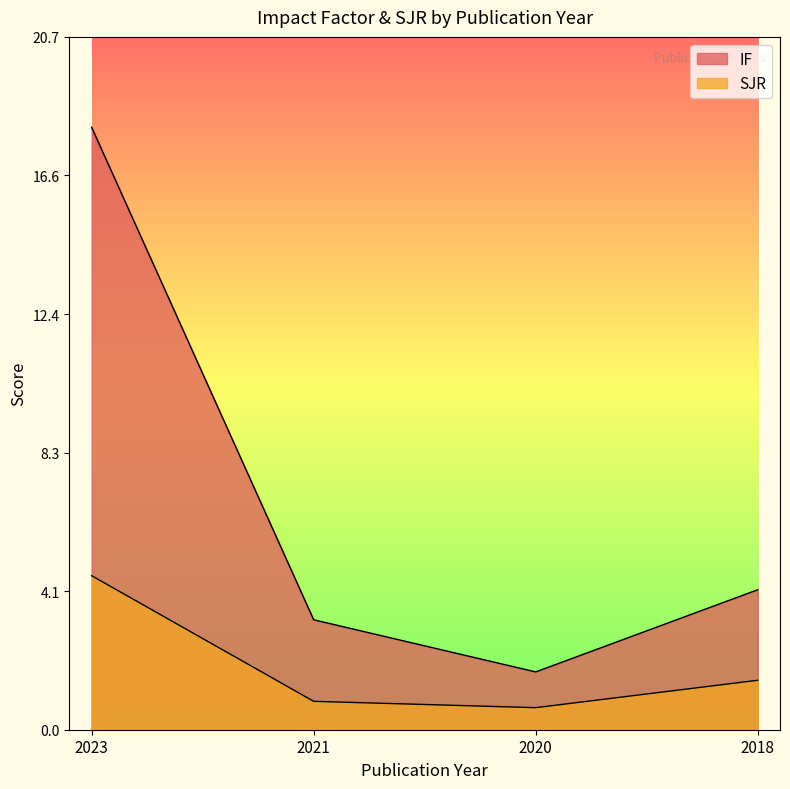

What is the smallest value displayed?

0.7